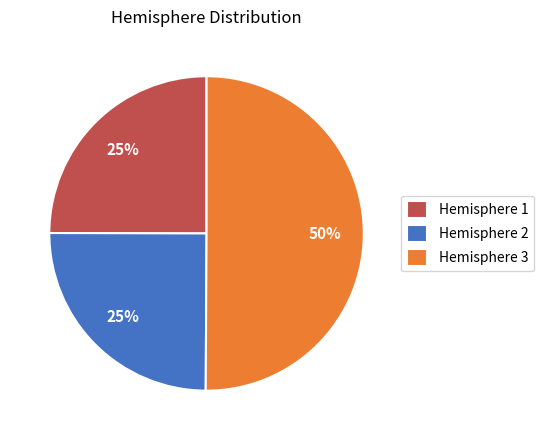

Which category has the biggest portion of the pie?

Hemisphere 3